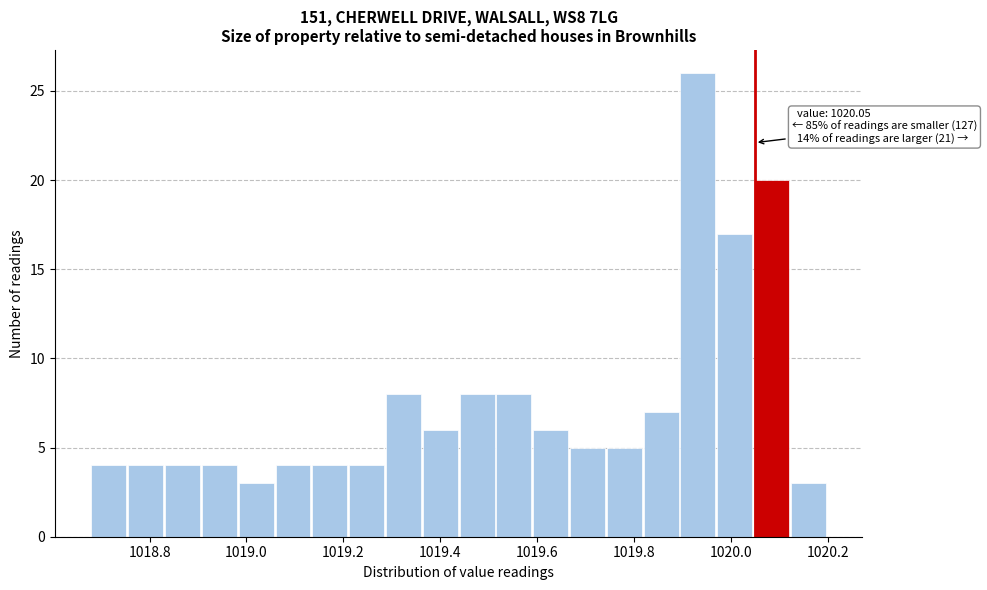

Read against the x-axis, roughly where is the centre of the tallest bar?

1019.94